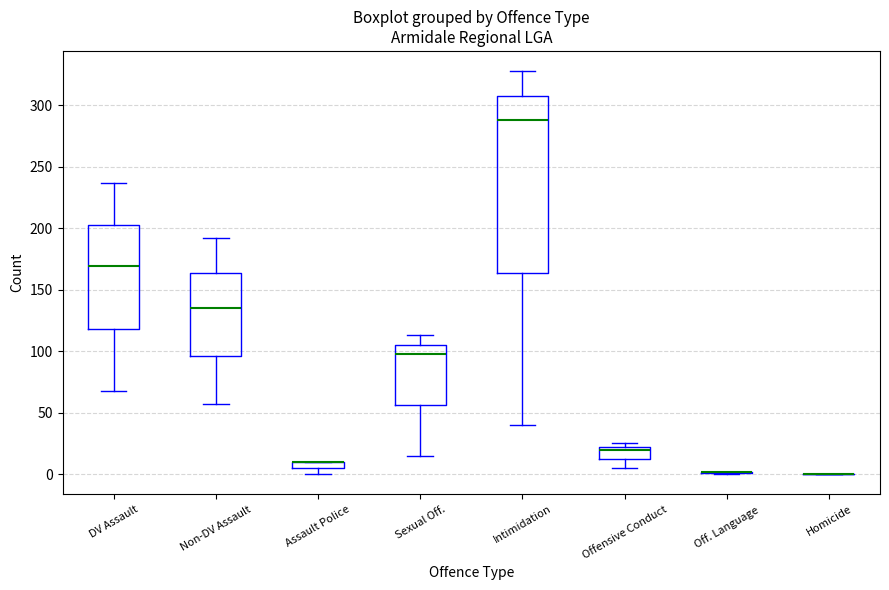

Comparing the boxes themselves (not the whiskers), which one is the tallest?

Intimidation